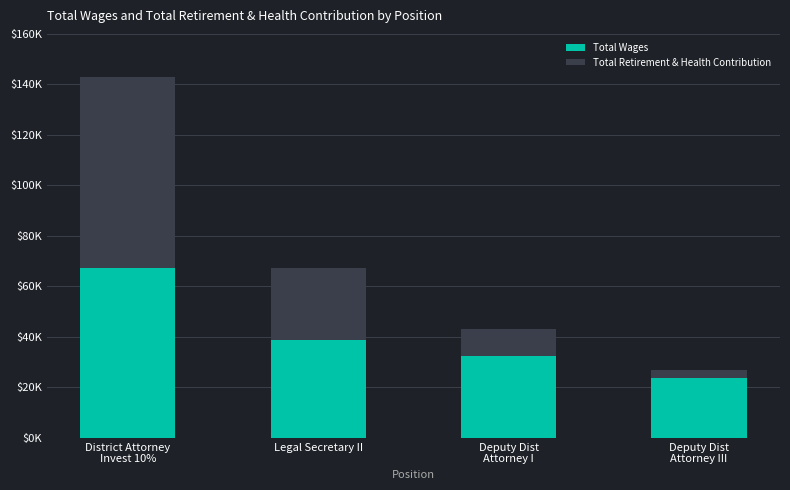

What position from the left is Deputy Dist
Attorney III?

4